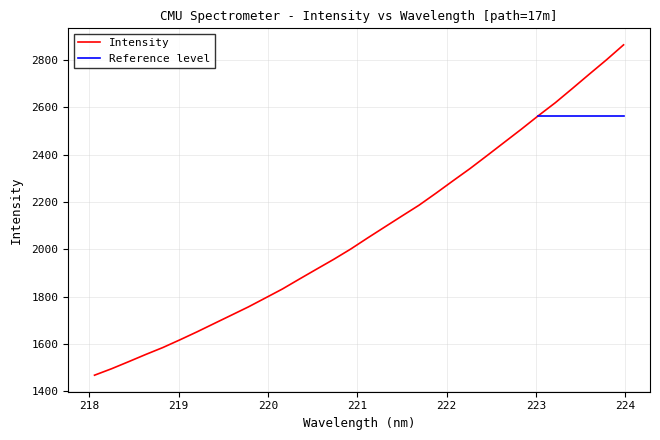

What is the ratio of the value at 221.6902 to the value at 220.5444?

1.1